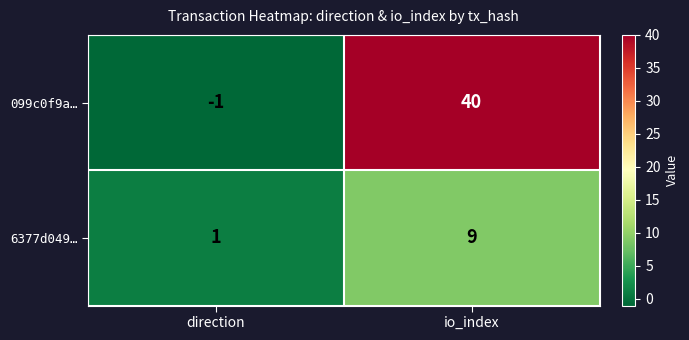

List the series in order of their overall mean, lowest first.

6377d049…, 099c0f9a…